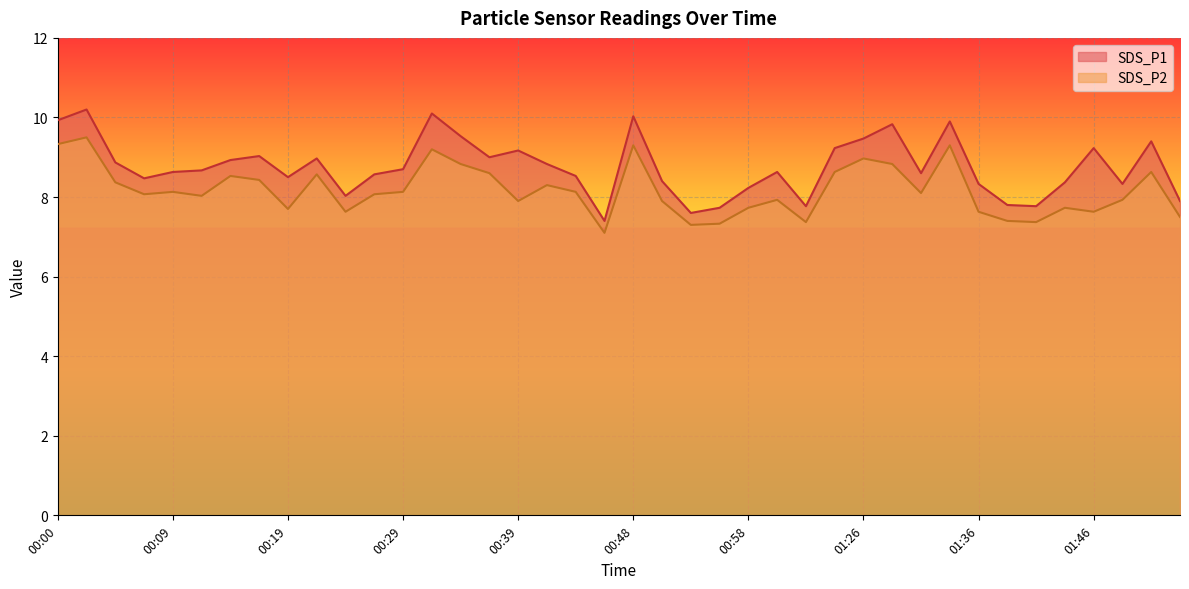

What is the label of the 4th point from the left?

00:07